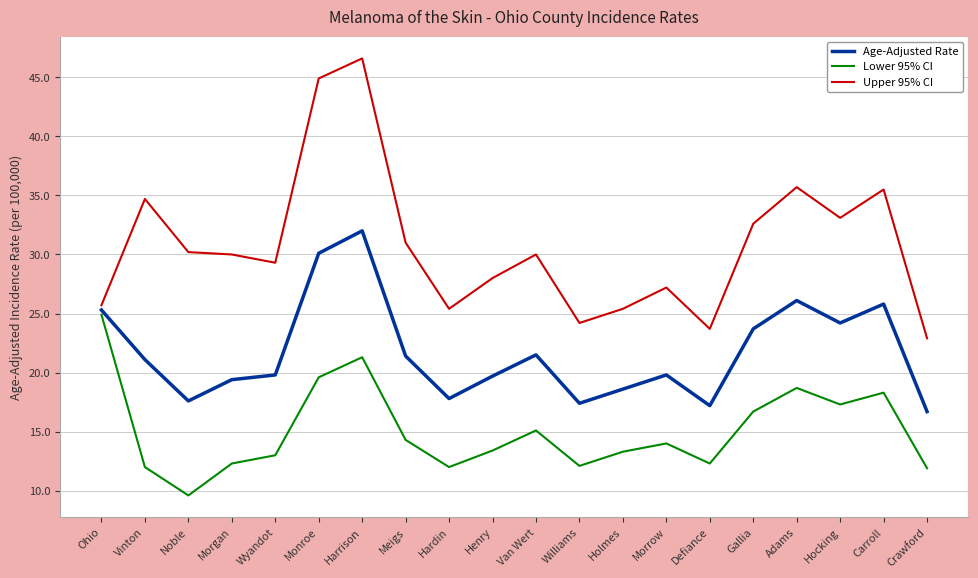

Rank the series by their average value, from highest to lowest.

Upper 95% CI, Age-Adjusted Rate, Lower 95% CI